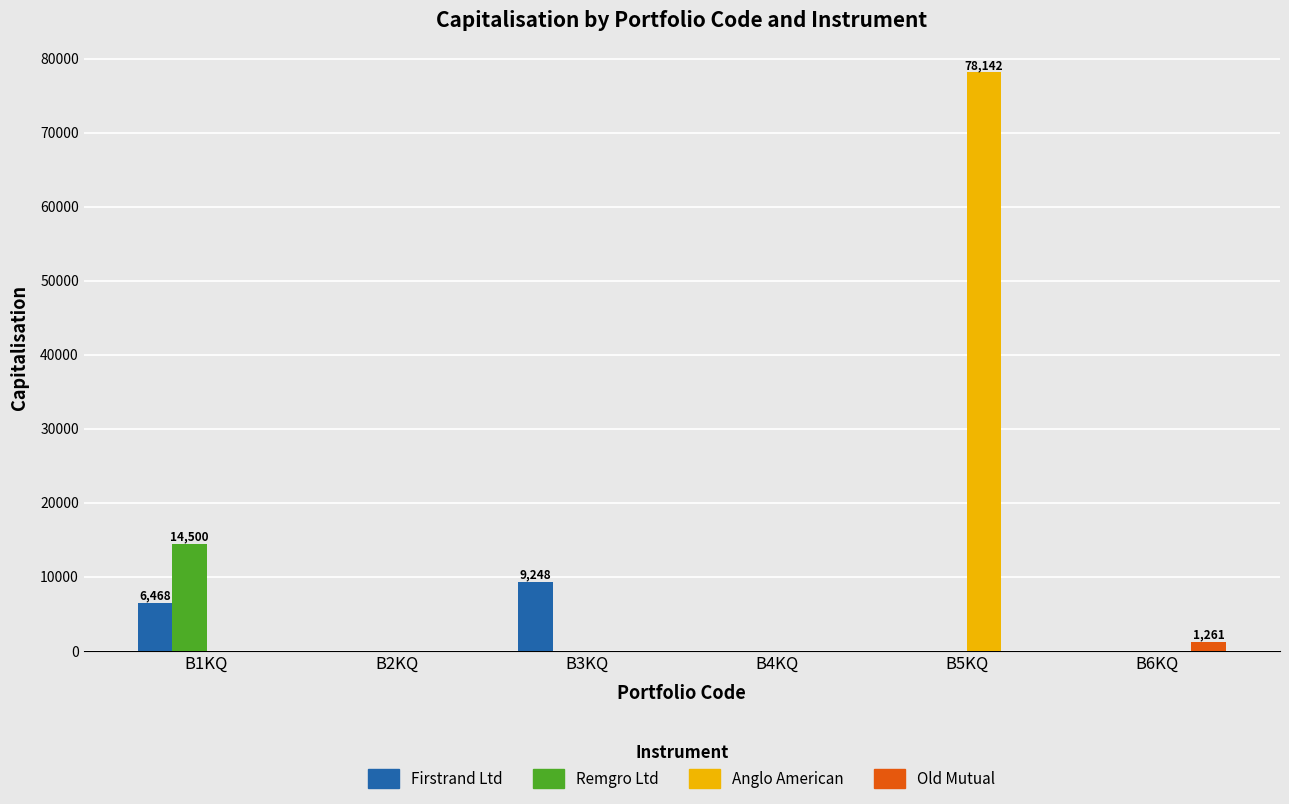

Which series changed the most between B1KQ and B6KQ?

Remgro Ltd